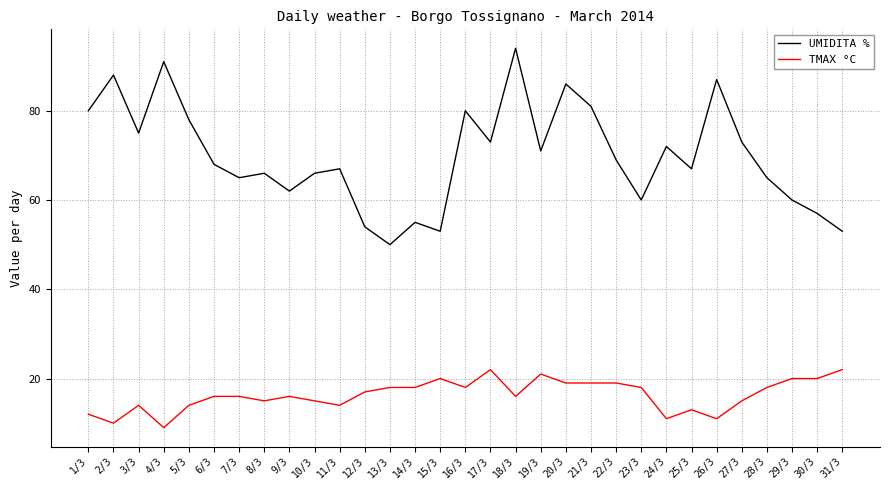

Rank the series by their average value, from lowest to highest.

TMAX °C, UMIDITA %